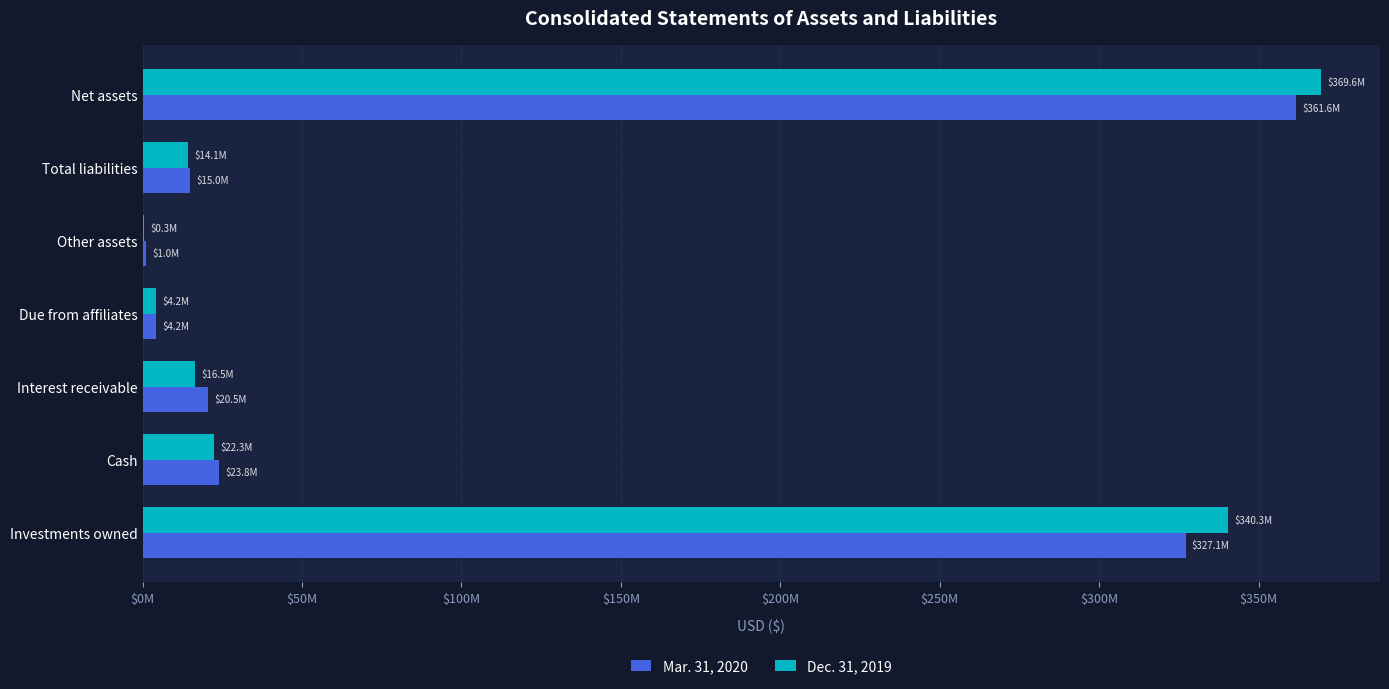

What are all the series names shown in the legend?

Mar. 31, 2020, Dec. 31, 2019